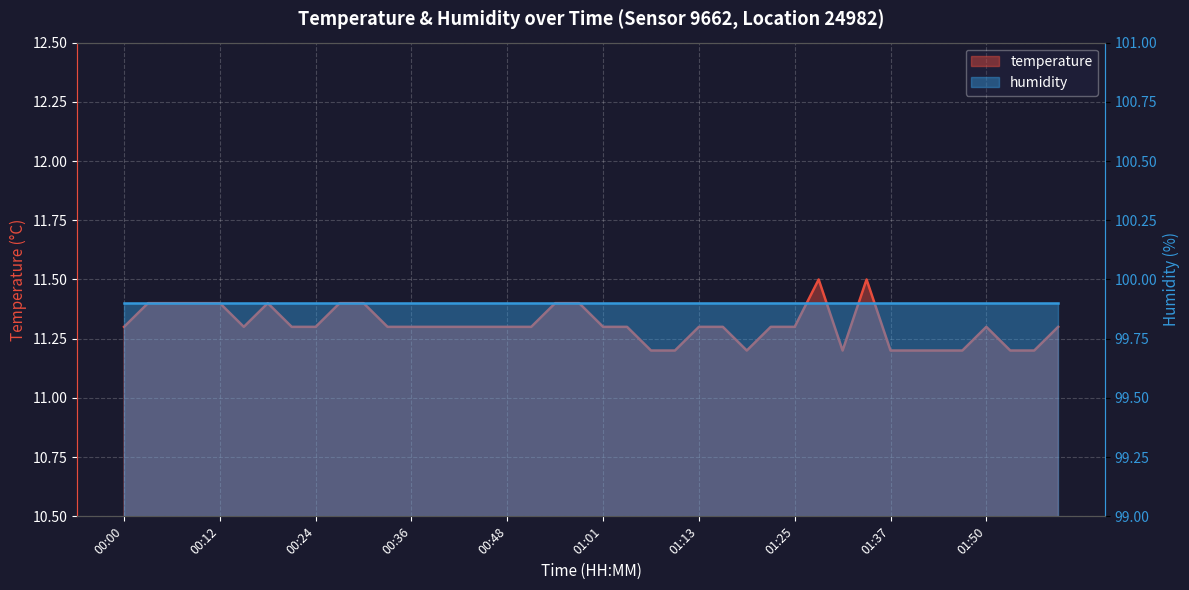

What is the value of the 34th point from the left?

11.2